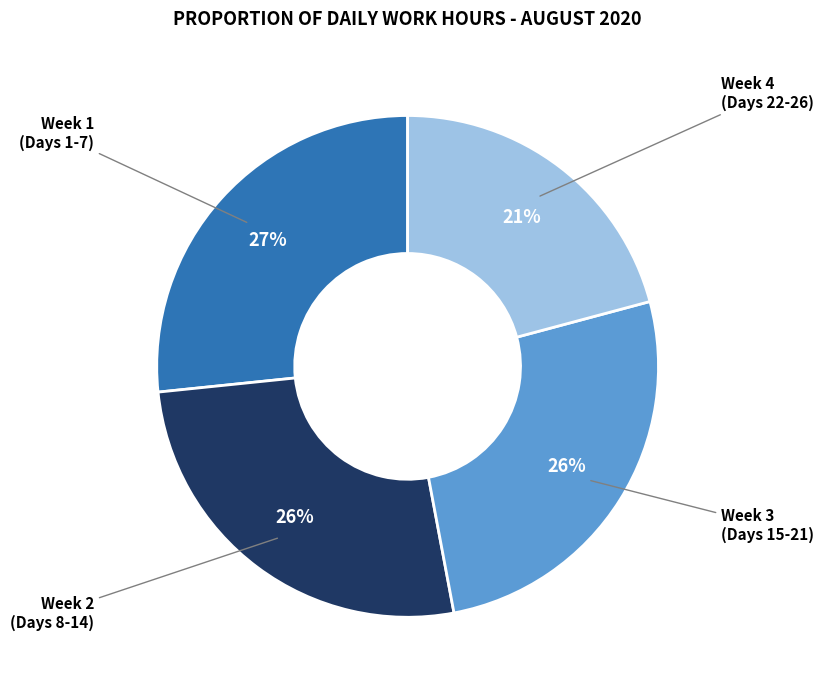

To the nearest percent, what is the difference between the largest and smallest slice percentages?

6%